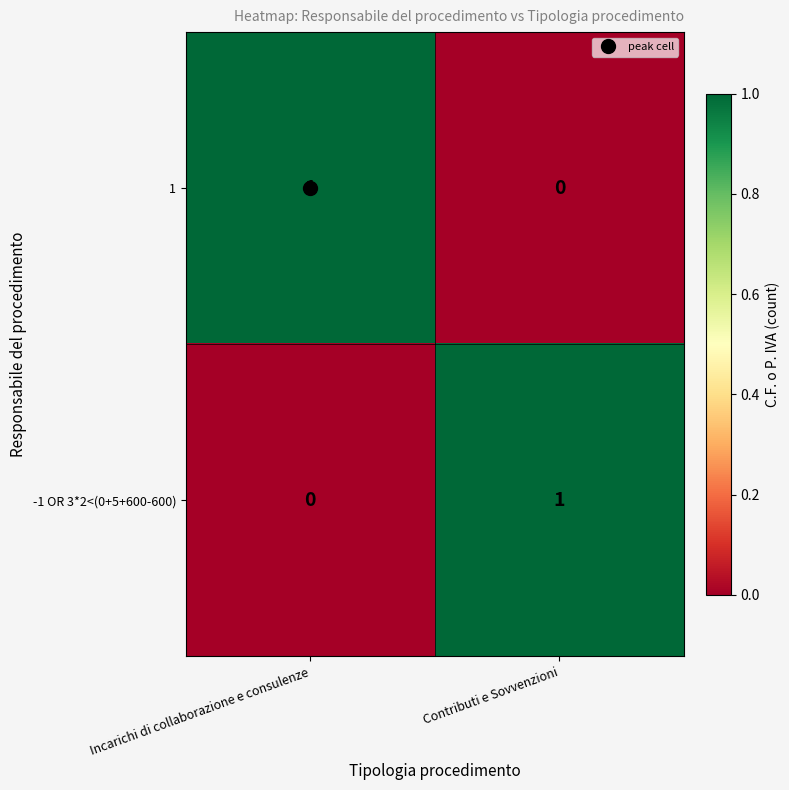

At which label is -1 OR 3*2<(0+5+600-600) closest to 0?

Incarichi di collaborazione e consulenze